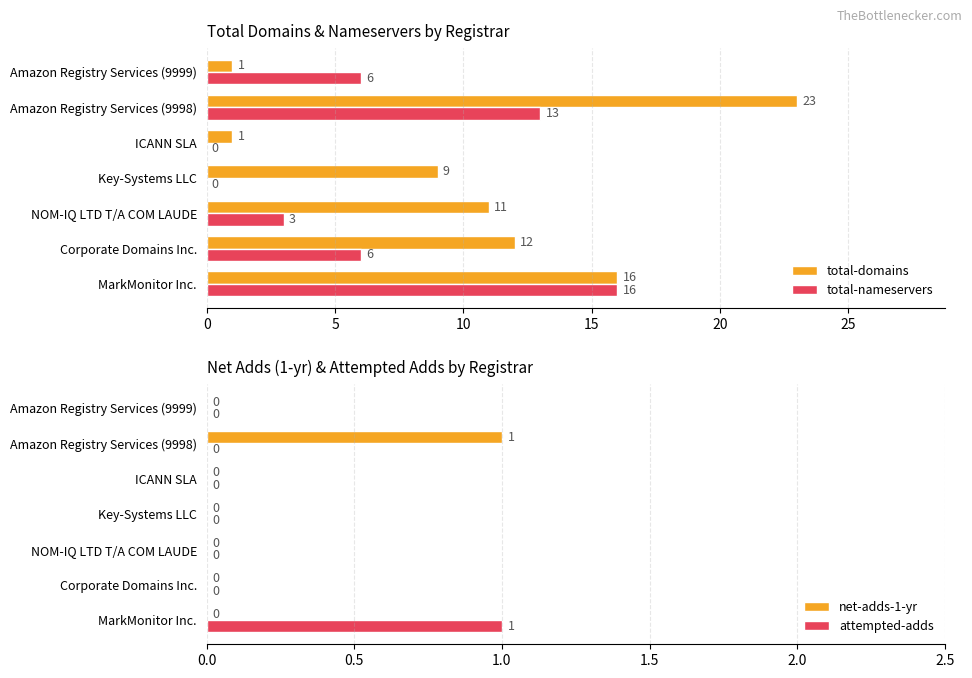

How many bars are there in total?

28